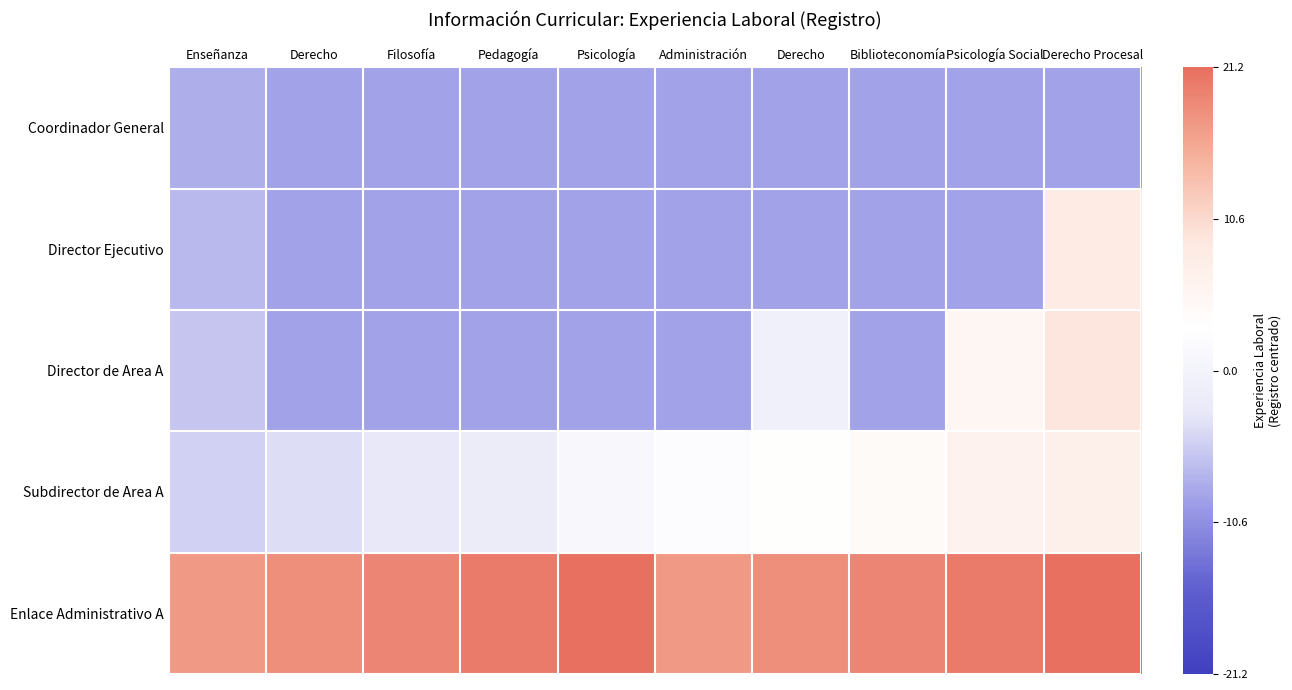

List the series in order of their peak value, lowest first.

Coordinador General, Subdirector de Area A, Director Ejecutivo, Director de Area A, Enlace Administrativo A